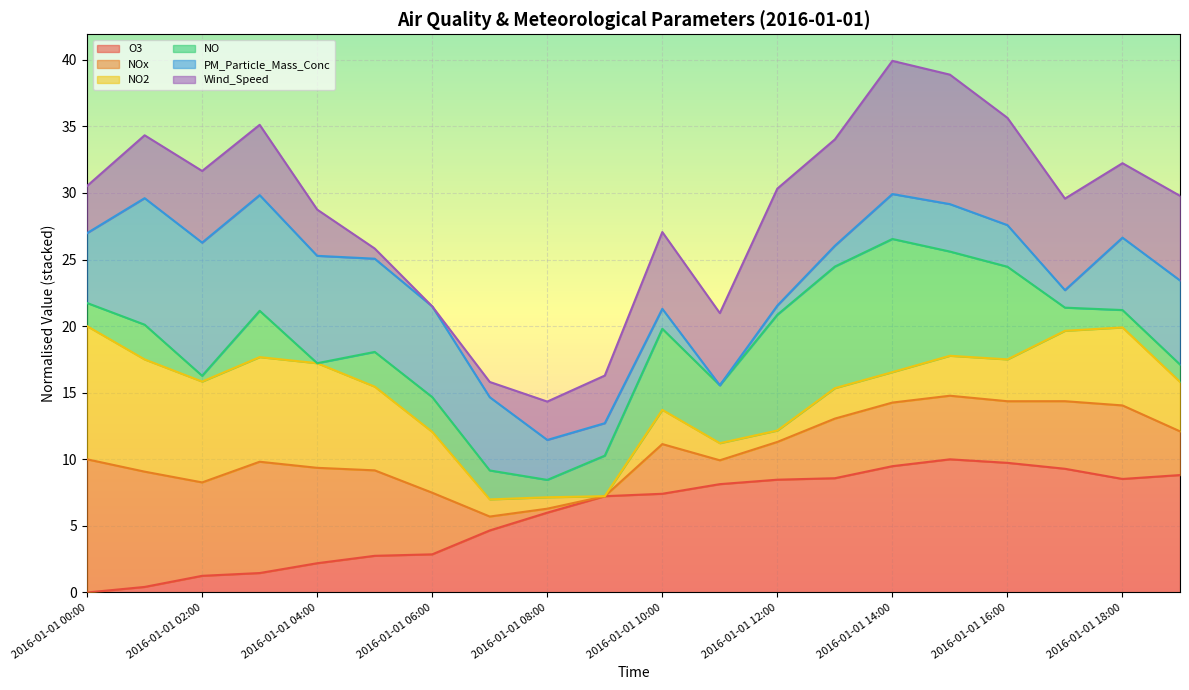

What is the maximum value for O3?

10.0